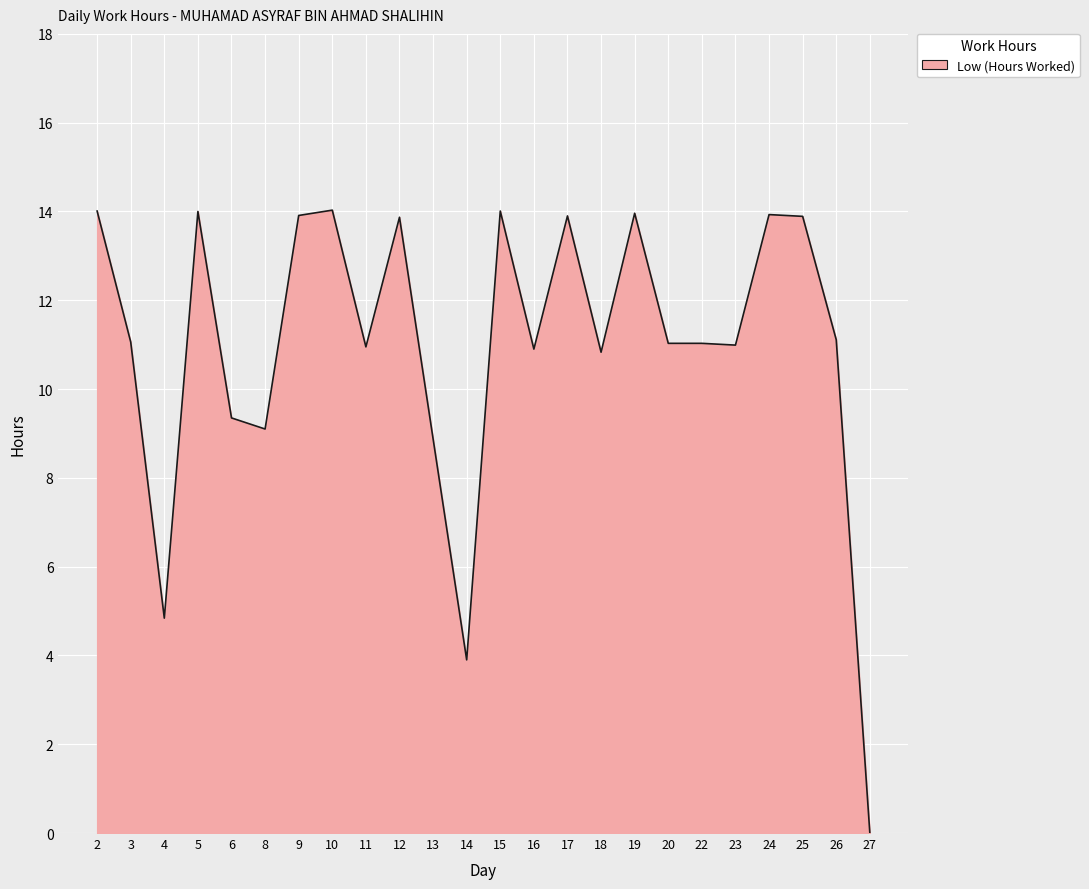

What is the maximum value shown in the chart?

14.0